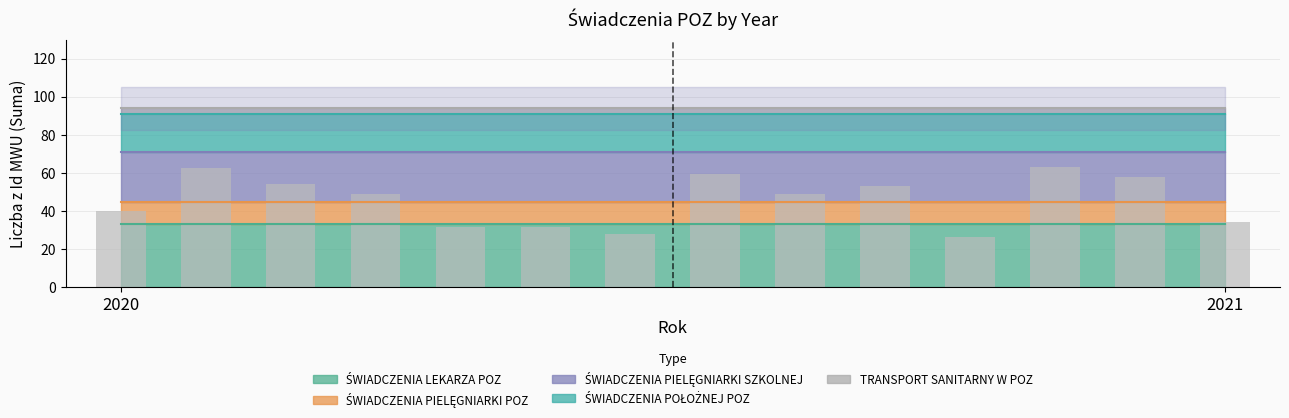

What is the average value?

45.8